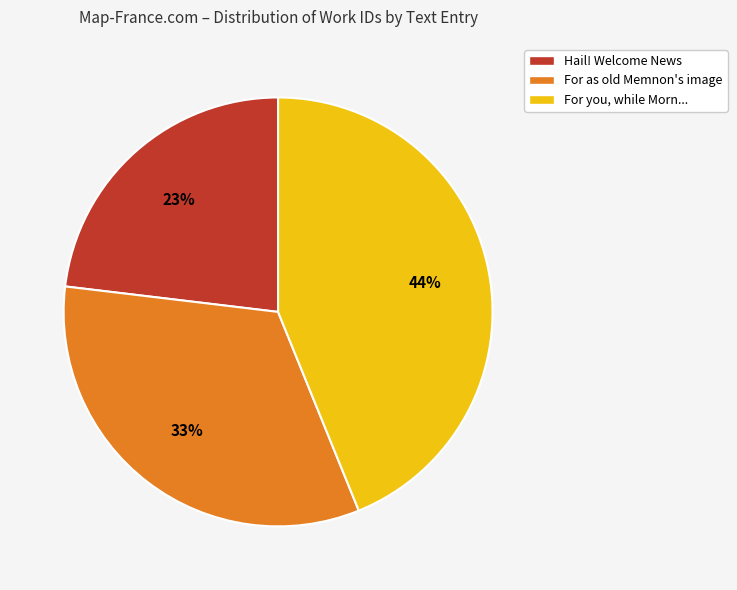

Count the number of slices in the pie.

3